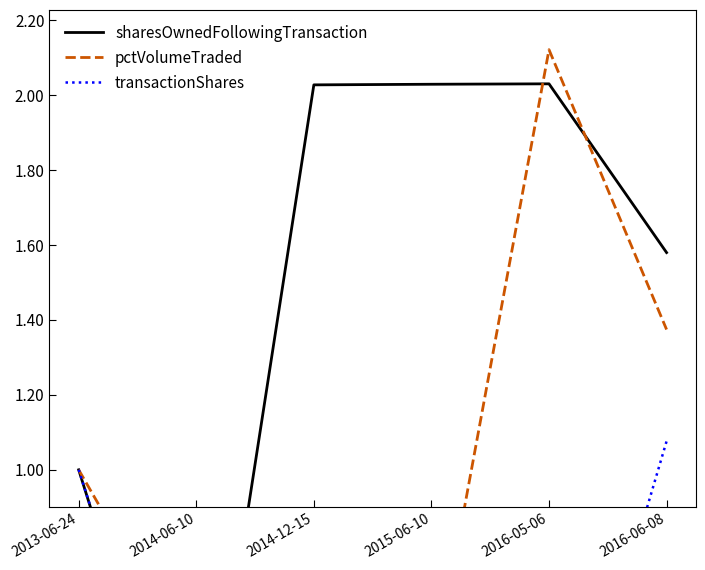

The transactionShares series shows 0.0 at 2015-06-10. True or false?

False